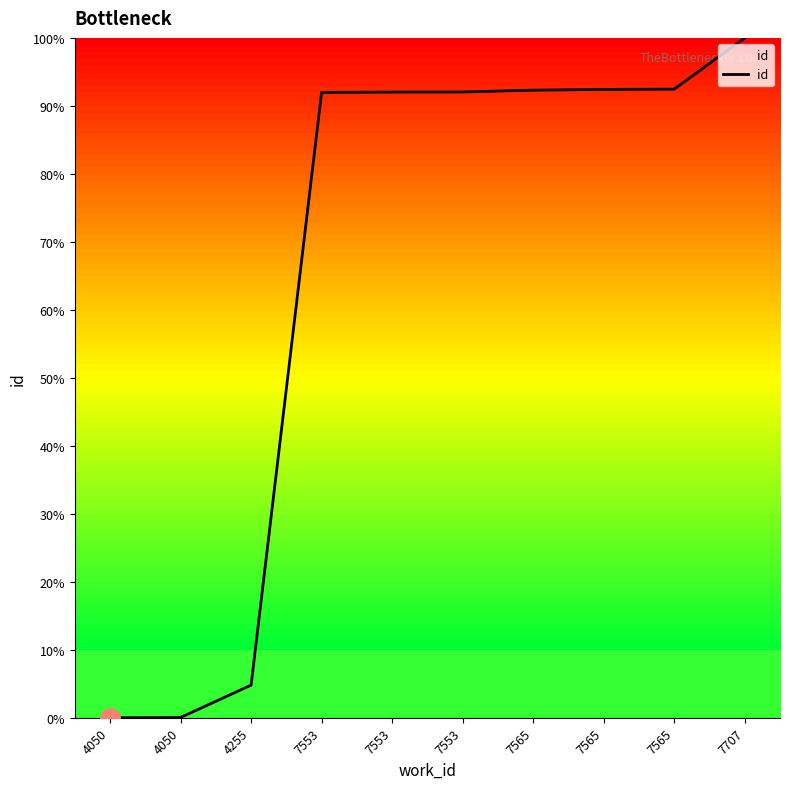

Is this an area chart (filled region under the line)?

Yes